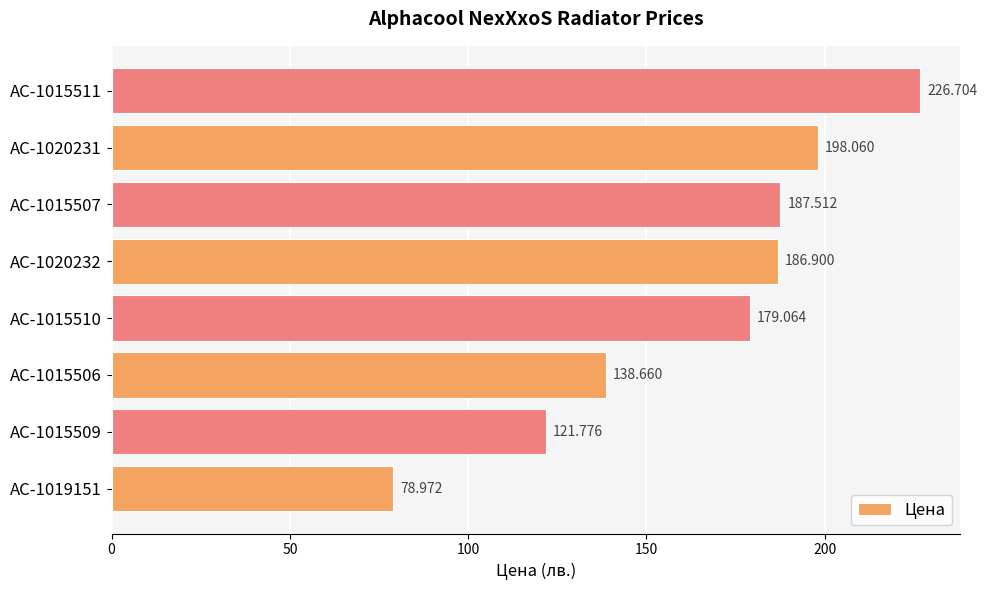

How many data points are less than 186?

4